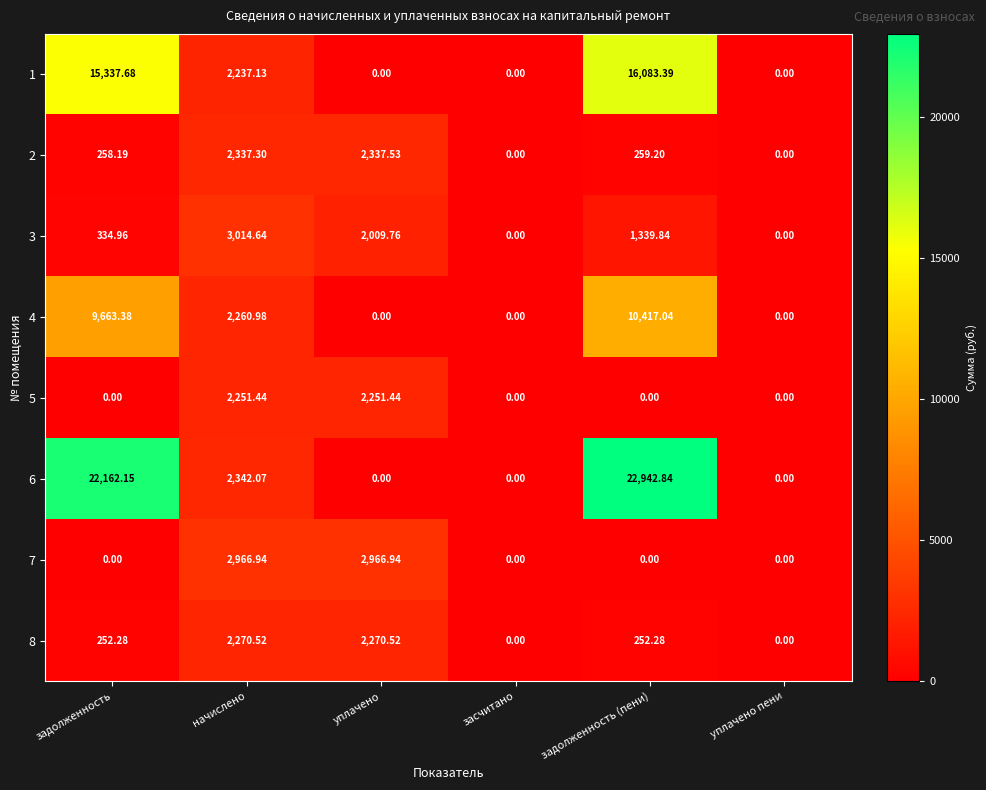

Which series changed the most between задолженность (пени) and уплачено пени?

6